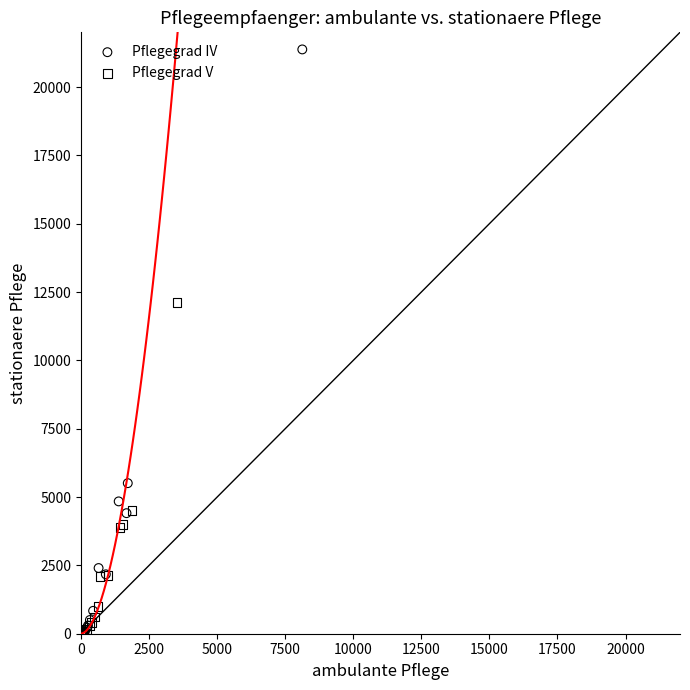

Which series has the widest spread of Y values?

Pflegegrad IV